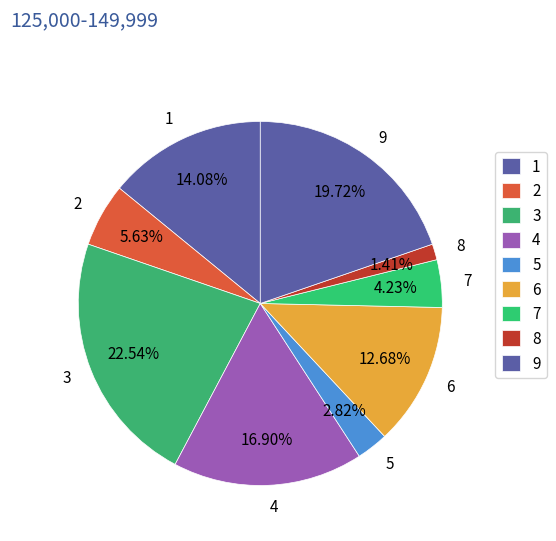

What percentage is the 5 slice, to the nearest percent?

3%